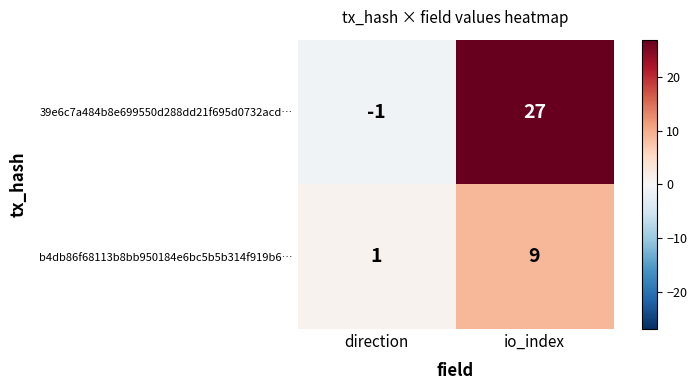

At which category is the sum across all series the highest?

io_index